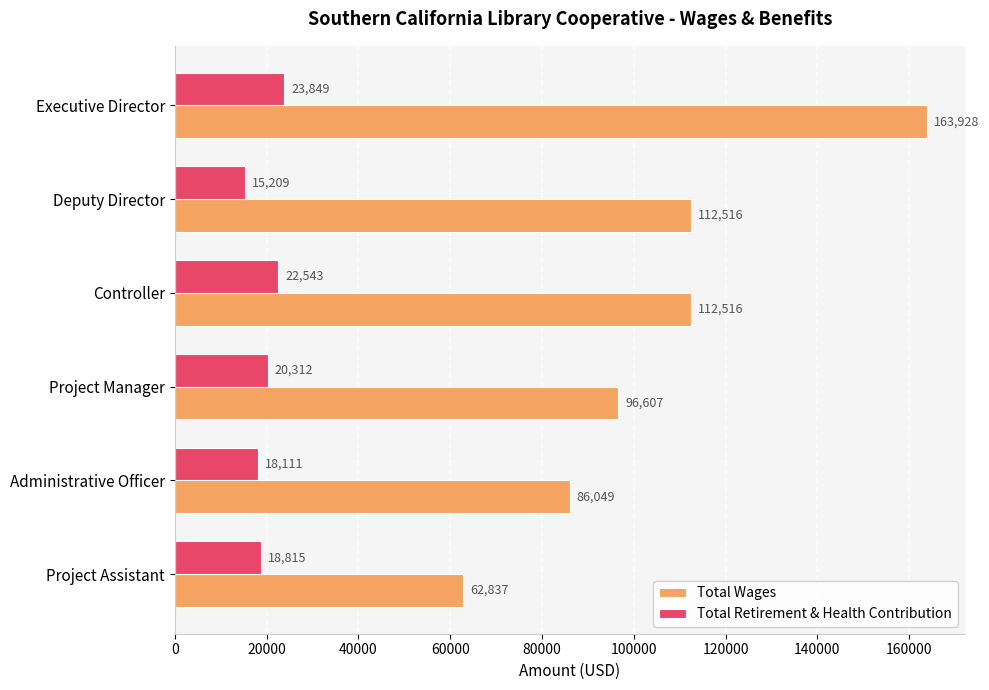

List the series in order of their peak value, highest first.

Total Wages, Total Retirement & Health Contribution